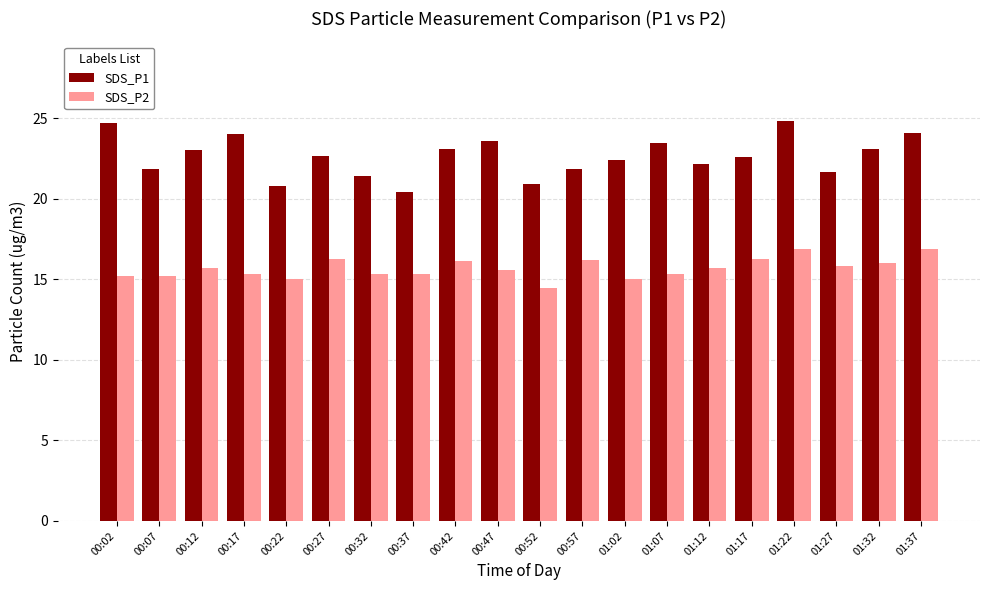

True or false: SDS_P1 has a value of 21.7 at 01:27.

True